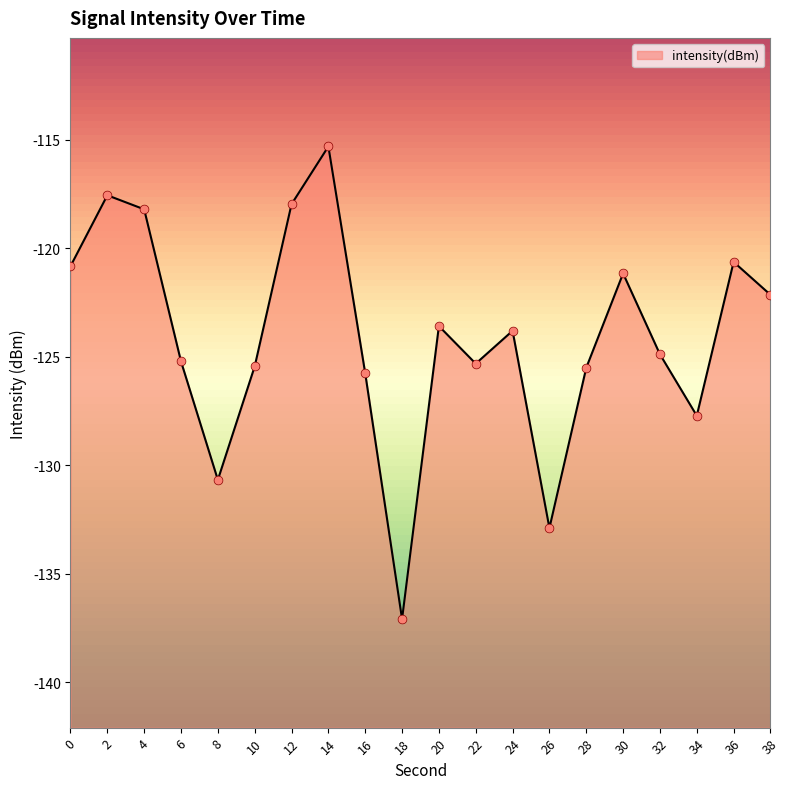

Between 12 and 22, which is larger?

12